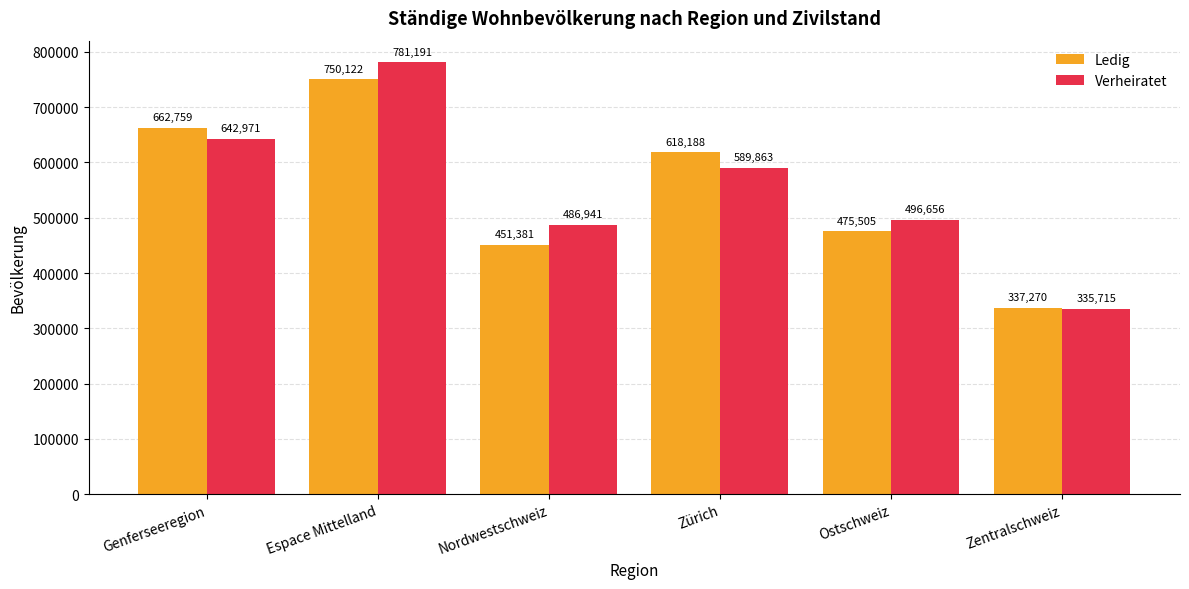

At which category does the chart reach its peak across all series?

Espace Mittelland